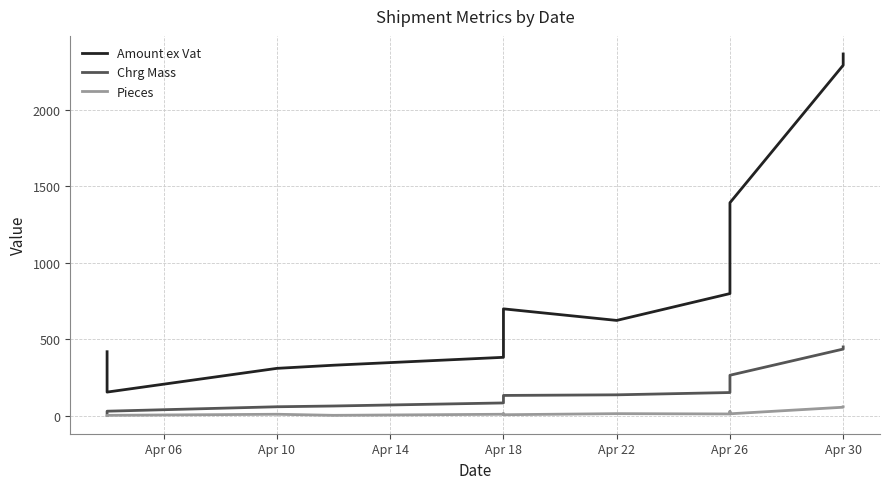

What is the average value of the Pieces series?

17.7